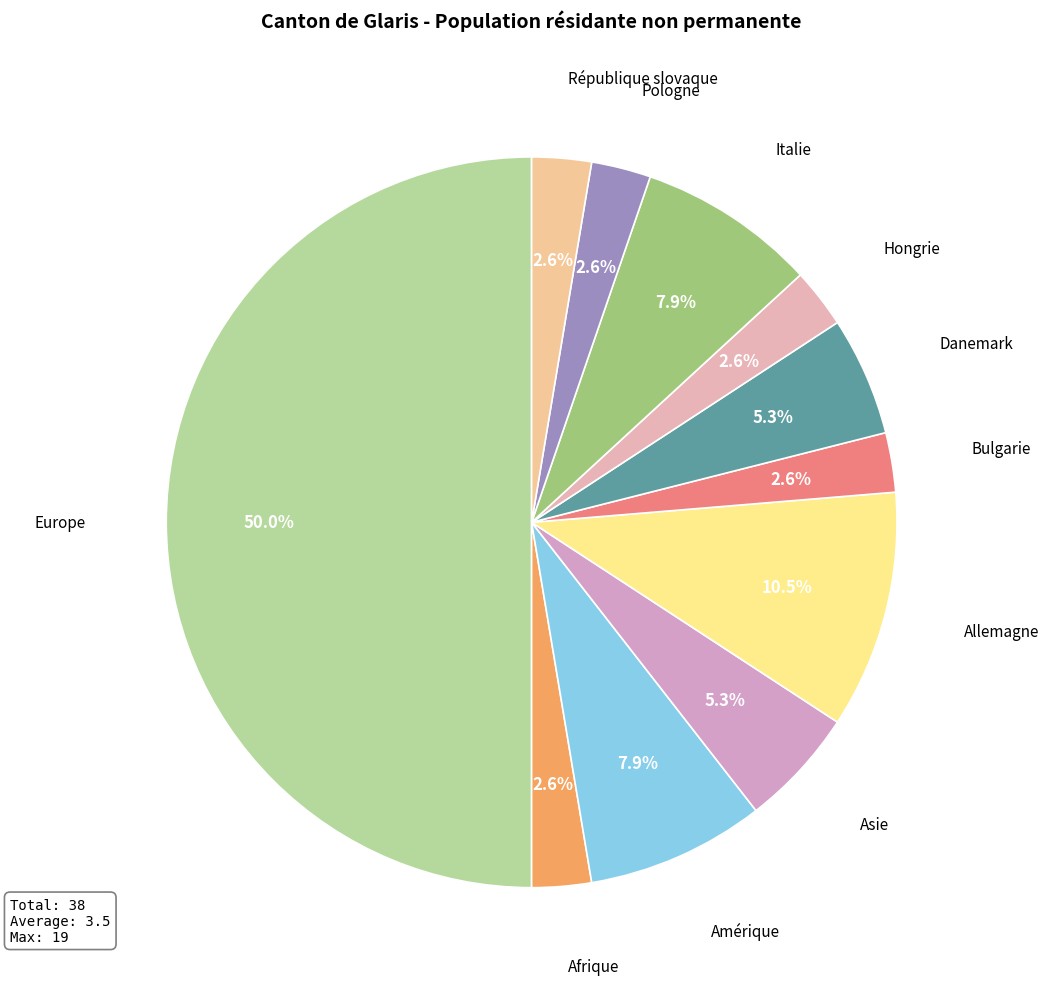

The Pologne slice represents 3% of the pie. True or false?

True